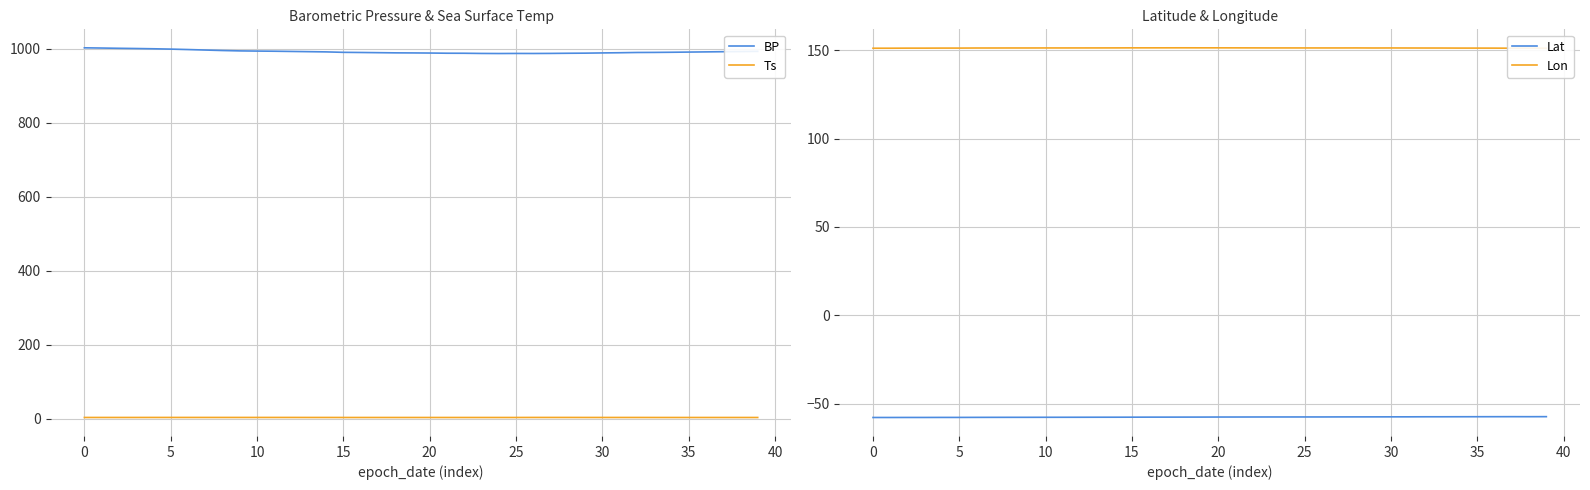

True or false: BP and Ts intersect in this chart.

False